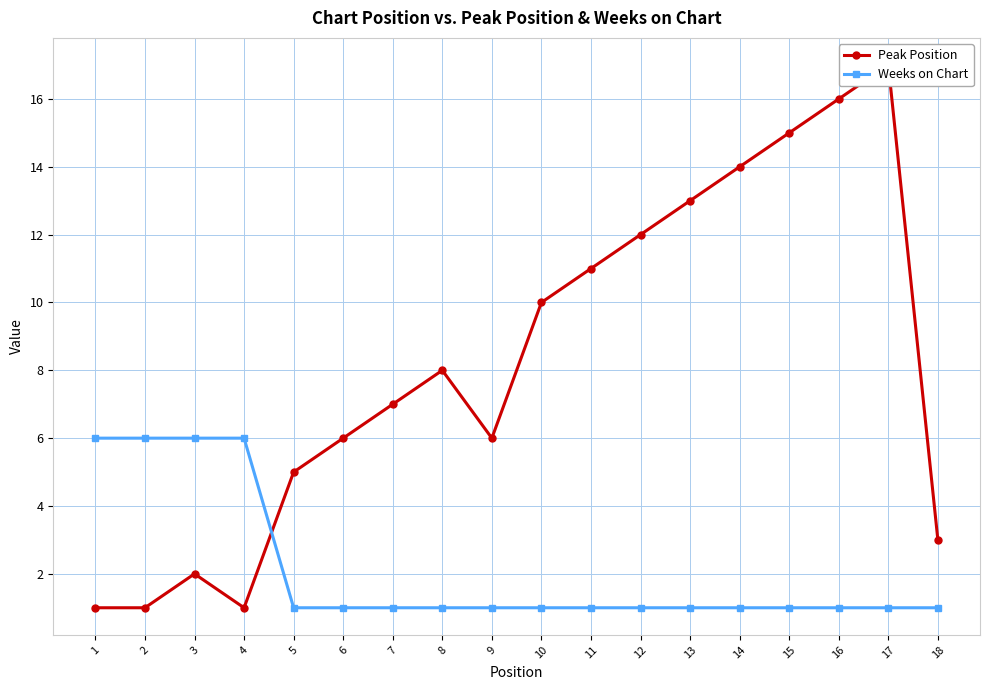

Which series ends up on top after the final intersection of Weeks on Chart and Peak Position?

Peak Position